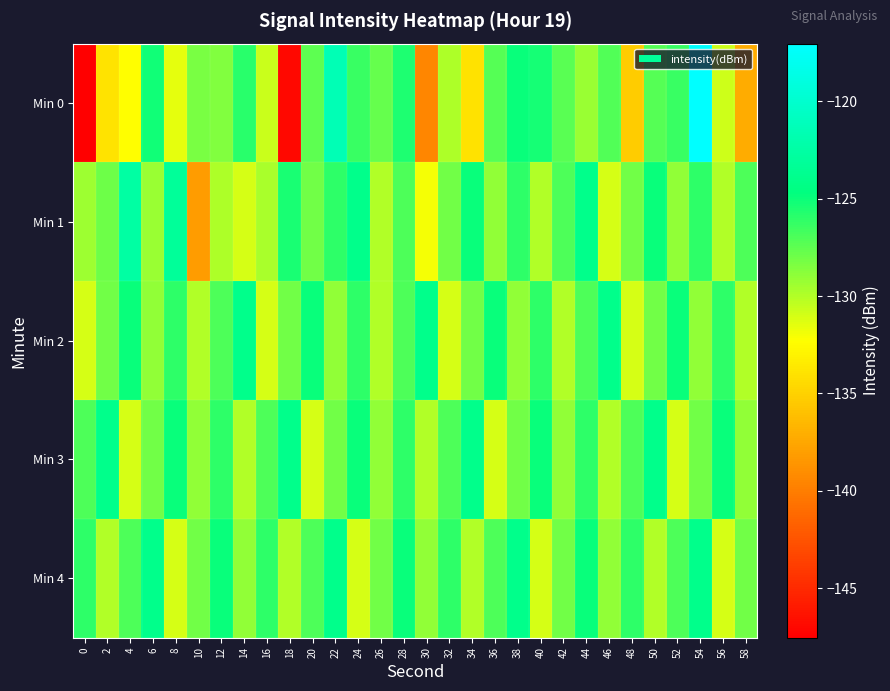

Reading right to left, what are all the values shown in this chart?

Min 0: 58=-137.3	56=-130.8	54=-117.0	52=-126.4	50=-127.2	48=-135.3	46=-127.1	44=-129.2	42=-127.3	40=-125.3	38=-125.0	36=-127.2	34=-134.0	32=-129.9	30=-139.5	28=-125.5	26=-127.7	24=-126.4	22=-121.5	20=-127.4	18=-147.0	16=-130.6	14=-125.9	12=-128.6	10=-128.2	8=-131.5	6=-125.2	4=-132.3	2=-133.9	0=-147.5
Min 1: 58=-127.0	56=-130.0	54=-126.0	52=-129.0	50=-125.0	48=-128.0	46=-131.0	44=-124.0	42=-127.0	40=-130.0	38=-126.0	36=-129.0	34=-125.0	32=-128.0	30=-132.0	28=-127.0	26=-130.0	24=-124.0	22=-126.0	20=-128.0	18=-125.5	16=-129.7	14=-131.0	12=-129.8	10=-138.2	8=-123.2	6=-129.3	4=-122.6	2=-127.9	0=-129.3
Min 2: 58=-130.0	56=-126.0	54=-129.0	52=-125.0	50=-128.0	48=-131.0	46=-124.0	44=-127.0	42=-130.0	40=-126.0	38=-129.0	36=-125.0	34=-128.0	32=-131.0	30=-124.0	28=-127.0	26=-130.0	24=-126.0	22=-129.0	20=-125.0	18=-128.0	16=-131.0	14=-124.0	12=-127.0	10=-130.0	8=-126.0	6=-129.0	4=-125.0	2=-128.0	0=-131.0
Min 3: 58=-129.0	56=-125.0	54=-128.0	52=-131.0	50=-124.0	48=-127.0	46=-130.0	44=-126.0	42=-129.0	40=-125.0	38=-128.0	36=-131.0	34=-124.0	32=-127.0	30=-130.0	28=-126.0	26=-129.0	24=-125.0	22=-128.0	20=-131.0	18=-124.0	16=-127.0	14=-130.0	12=-126.0	10=-129.0	8=-125.0	6=-128.0	4=-131.0	2=-124.0	0=-127.0
Min 4: 58=-128.0	56=-131.0	54=-124.0	52=-127.0	50=-130.0	48=-126.0	46=-129.0	44=-125.0	42=-128.0	40=-131.0	38=-124.0	36=-127.0	34=-130.0	32=-126.0	30=-129.0	28=-125.0	26=-128.0	24=-131.0	22=-124.0	20=-127.0	18=-130.0	16=-126.0	14=-129.0	12=-125.0	10=-128.0	8=-131.0	6=-124.0	4=-127.0	2=-130.0	0=-126.0